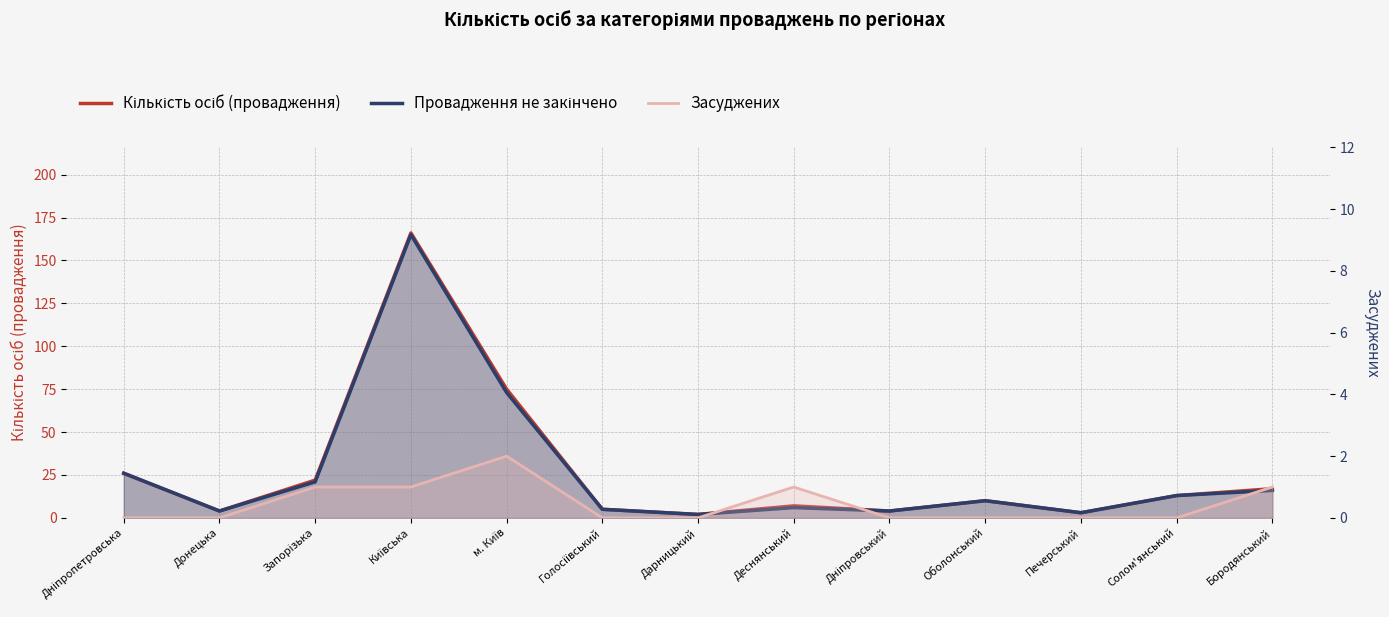

Reading left to right, transcribe all the data shown in this chart.

Кількість осіб (провадження): Дніпропетровська=26	Донецька=4	Запорізька=22	Київська=166	м. Київ=75	Голосіївський=5	Дарницький=2	Деснянський=7	Дніпровський=4	Оболонський=10	Печерський=3	Солом'янський=13	Бородянський=17
Провадження не закінчено: Дніпропетровська=26	Донецька=4	Запорізька=21	Київська=165	м. Київ=73	Голосіївський=5	Дарницький=2	Деснянський=6	Дніпровський=4	Оболонський=10	Печерський=3	Солом'янський=13	Бородянський=16
Засуджених: Дніпропетровська=0	Донецька=0	Запорізька=1	Київська=1	м. Київ=2	Голосіївський=0	Дарницький=0	Деснянський=1	Дніпровський=0	Оболонський=0	Печерський=0	Солом'янський=0	Бородянський=1